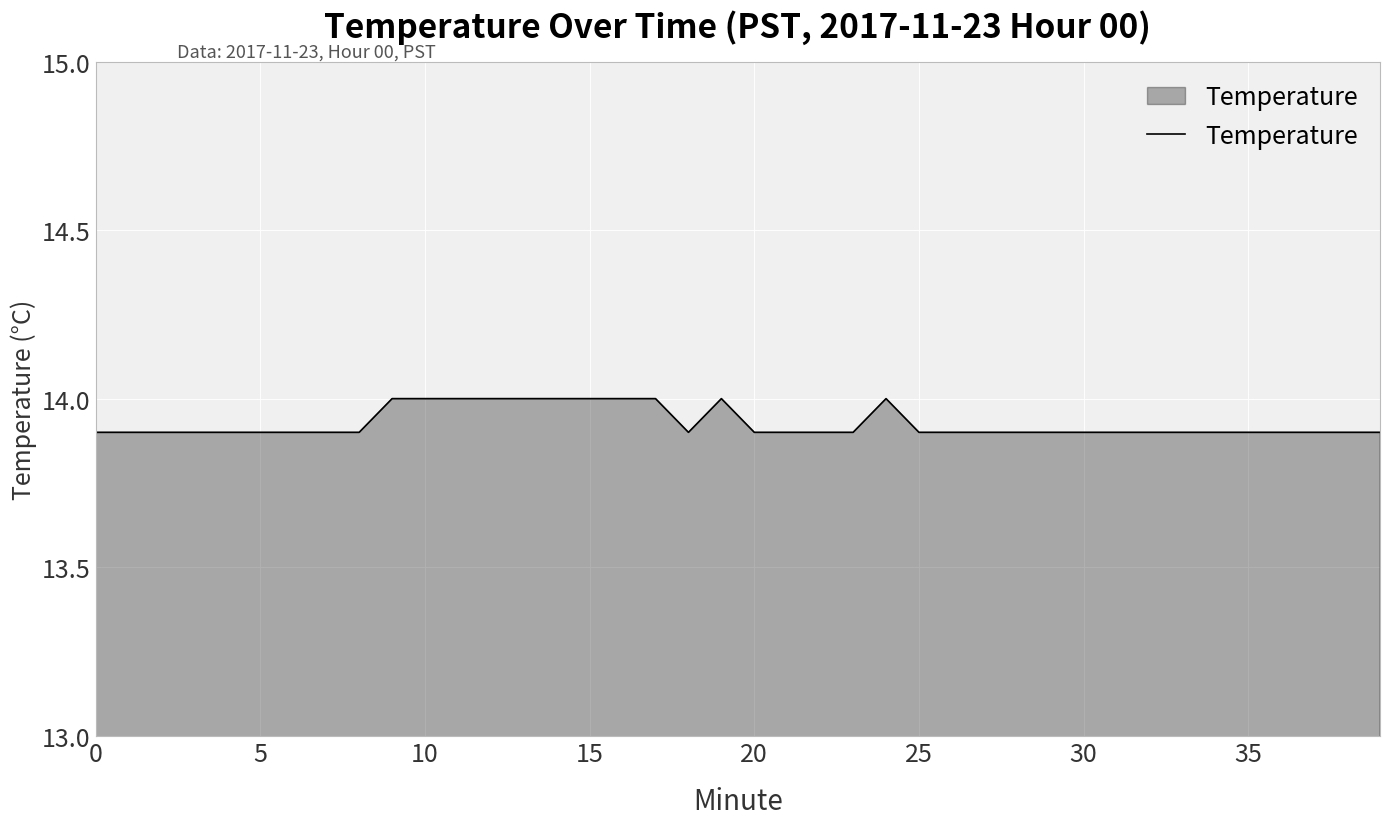

What is the smallest value displayed?

13.9